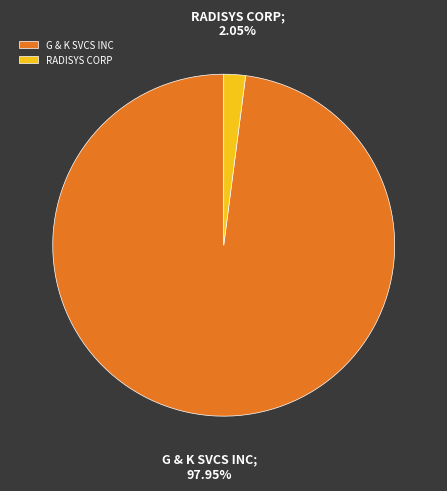

Rank the categories by value from lowest to highest.

RADISYS CORP, G & K SVCS INC